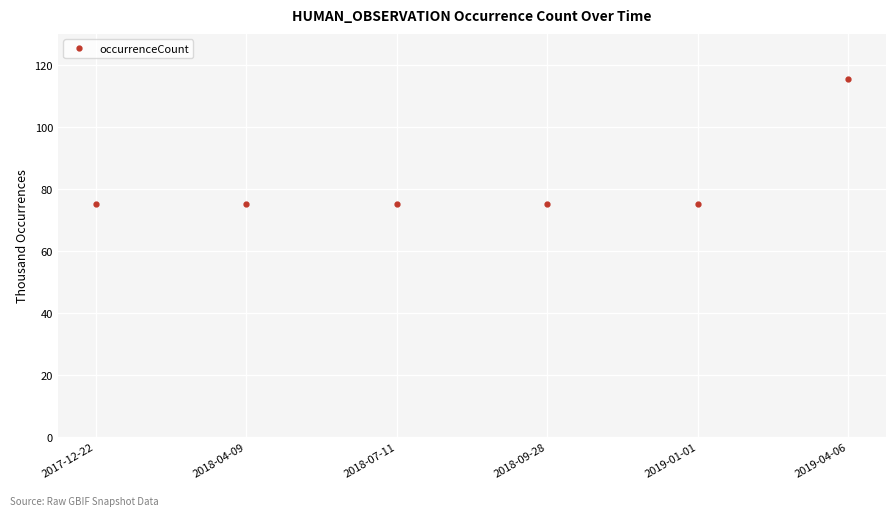

What is the value of the 5th point from the left?

75092